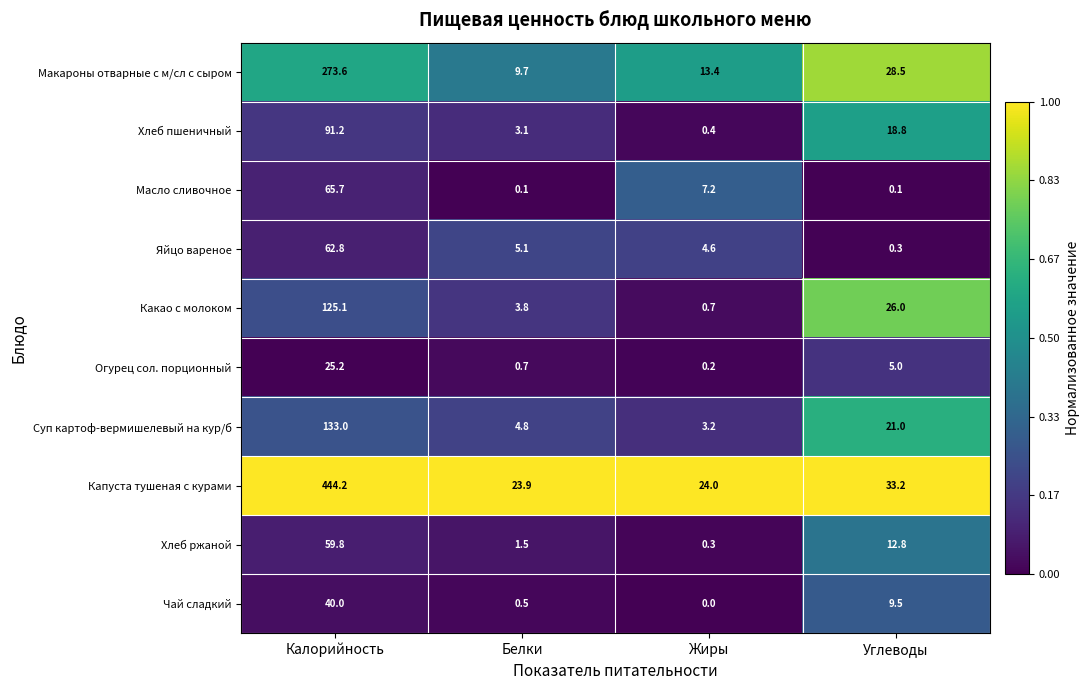

What is the difference between the highest and lowest values at Углеводы?

33.1